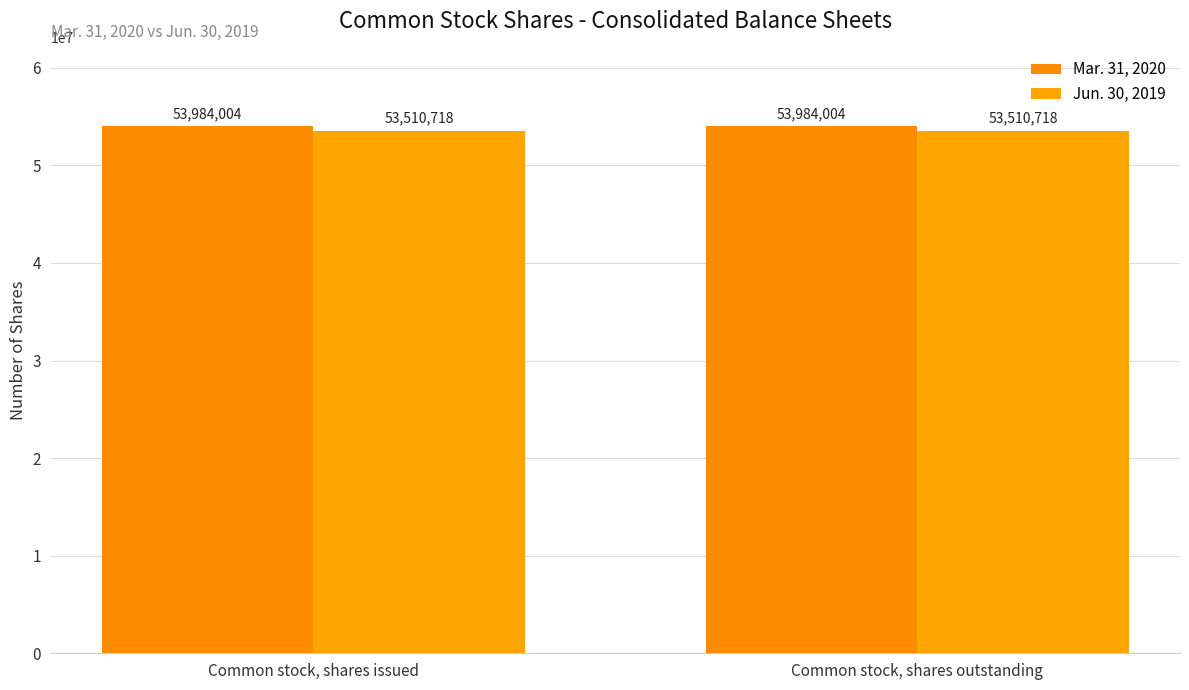

At how many categories does at least one series exceed 53687150?

2